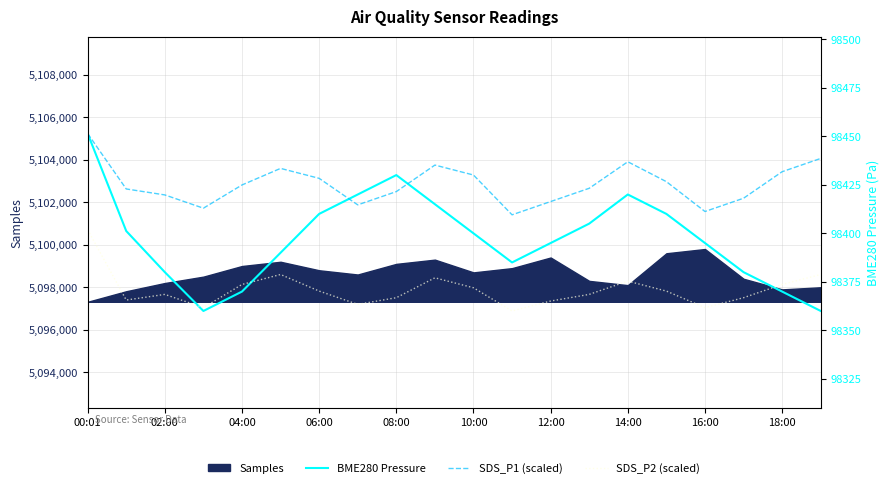

Which category has the lowest value in the Samples series?

00:01